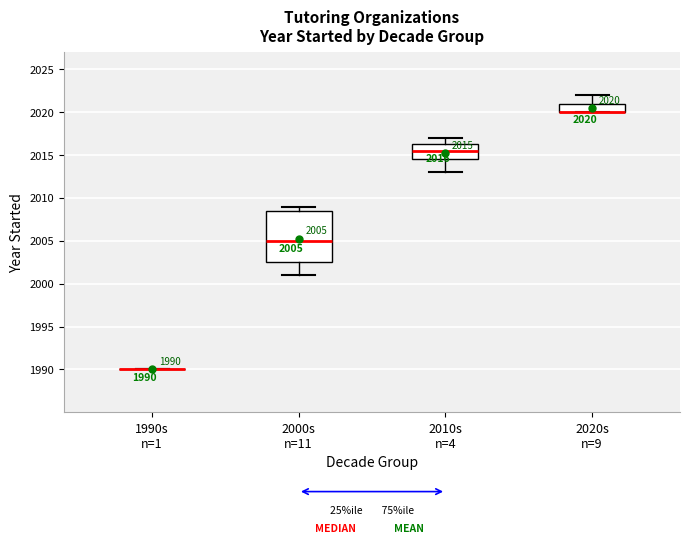

Which box is the tallest, from its lower edge to its upper edge?

2000s n=11